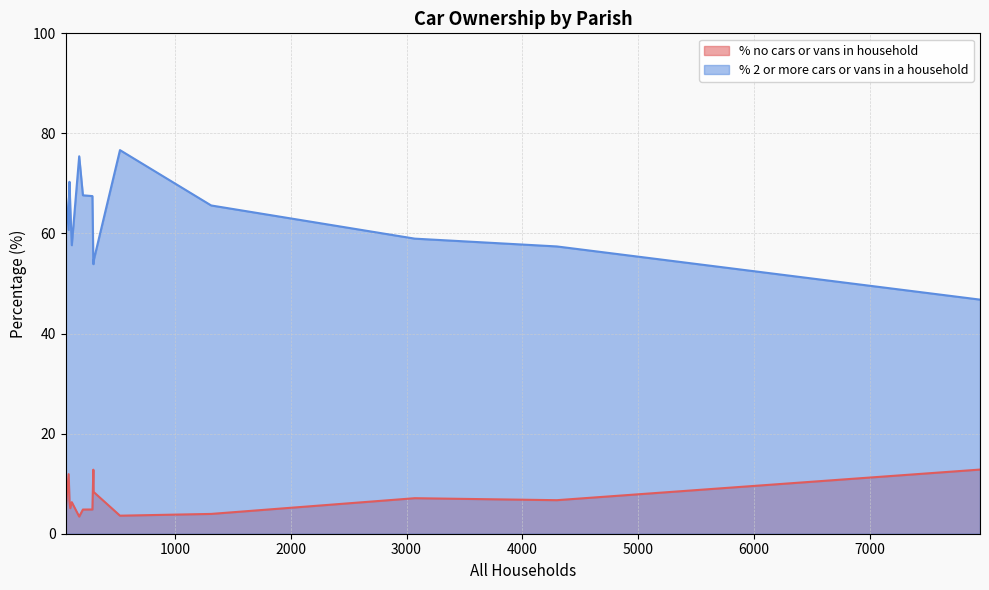

True or false: % 2 or more cars or vans in a household and % no cars or vans in household cross at least once.

False